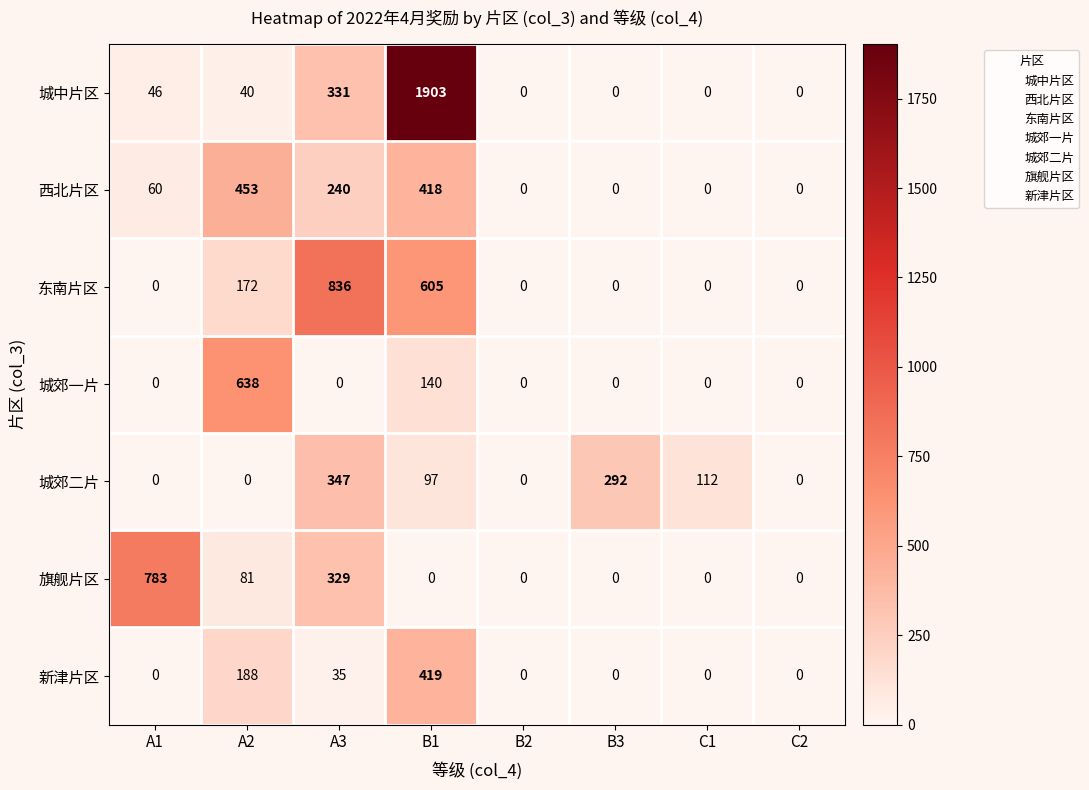

The value of 东南片区 at A2 is 275. True or false?

False